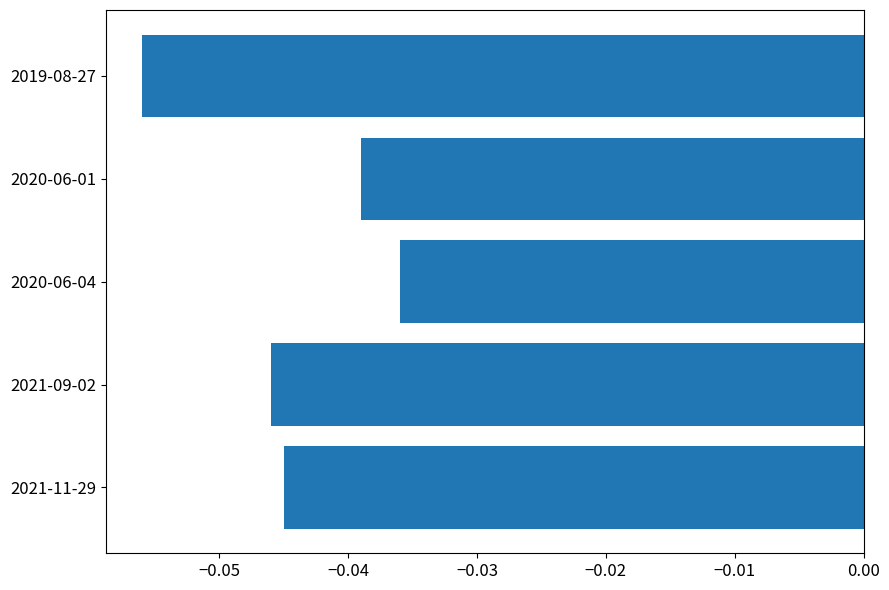

At which category does the chart reach its peak across all series?

2020-06-04